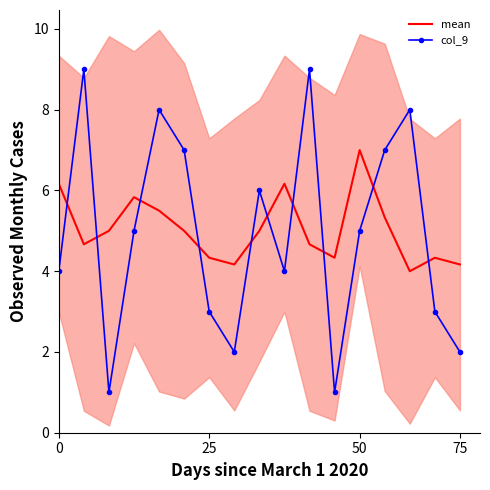

Which has a higher value, 8 or 11?

8